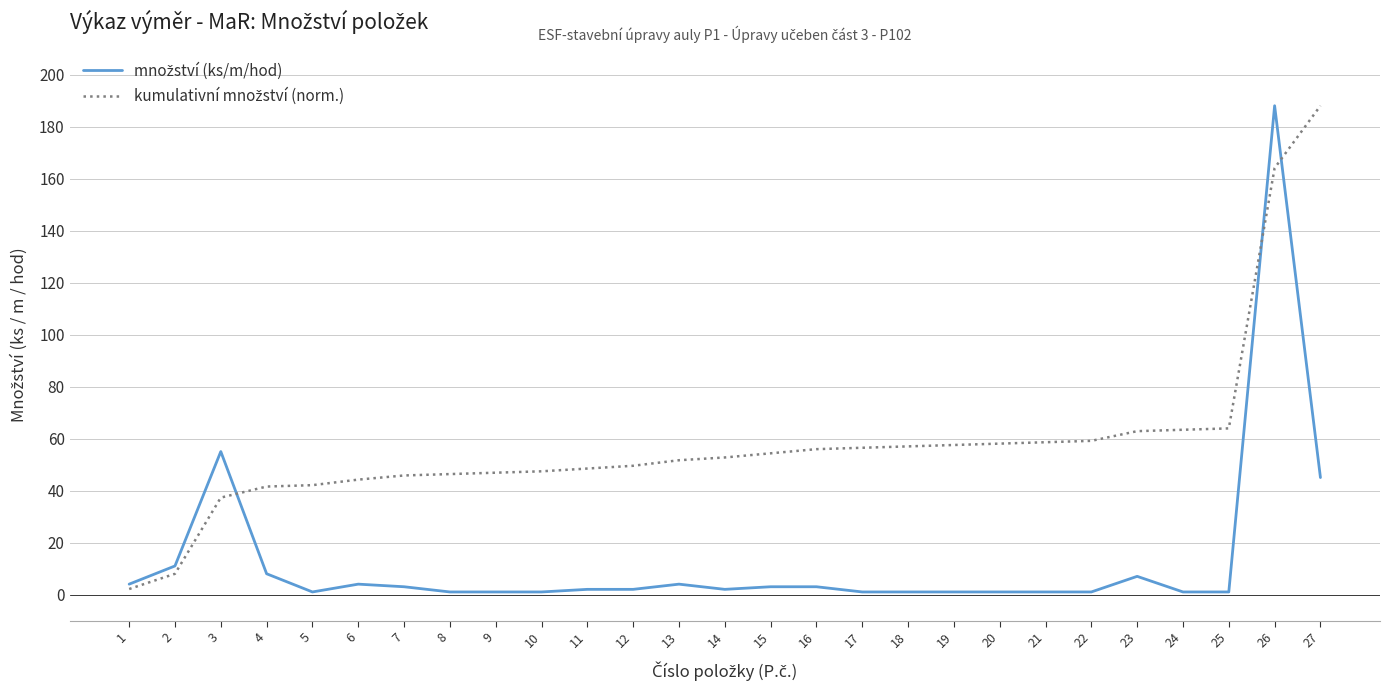

At which category is the sum across all series the highest?

26